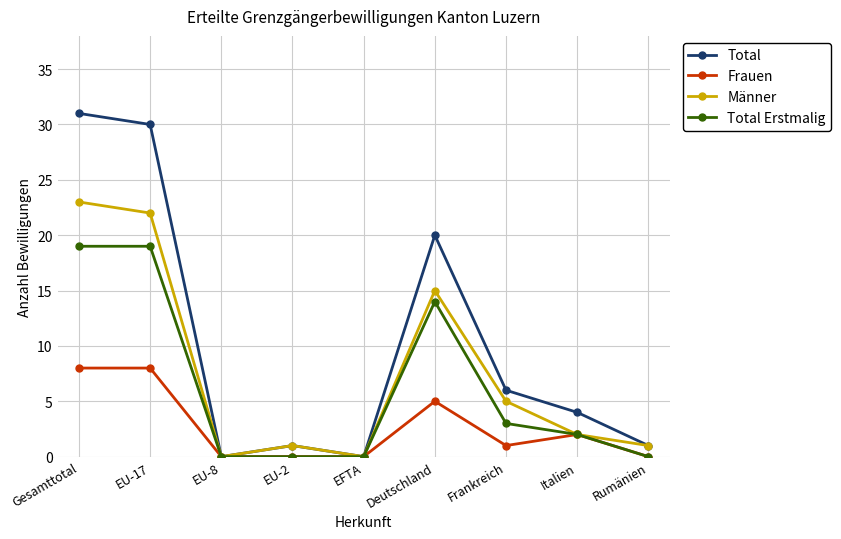

What are all the series names shown in the legend?

Total, Frauen, Männer, Total Erstmalig